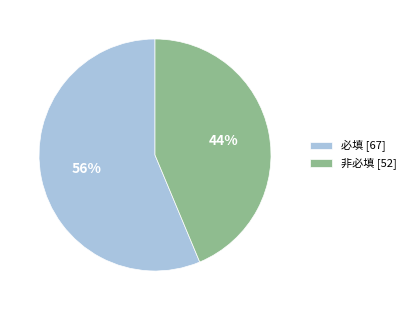

Count the number of slices in the pie.

2